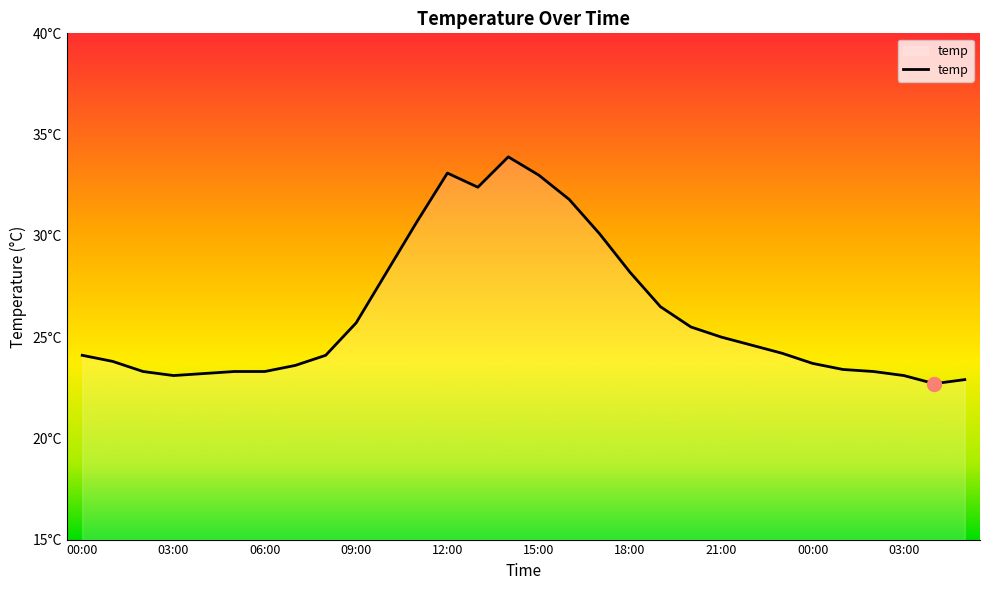

What is the difference between the maximum and minimum values?

11.2